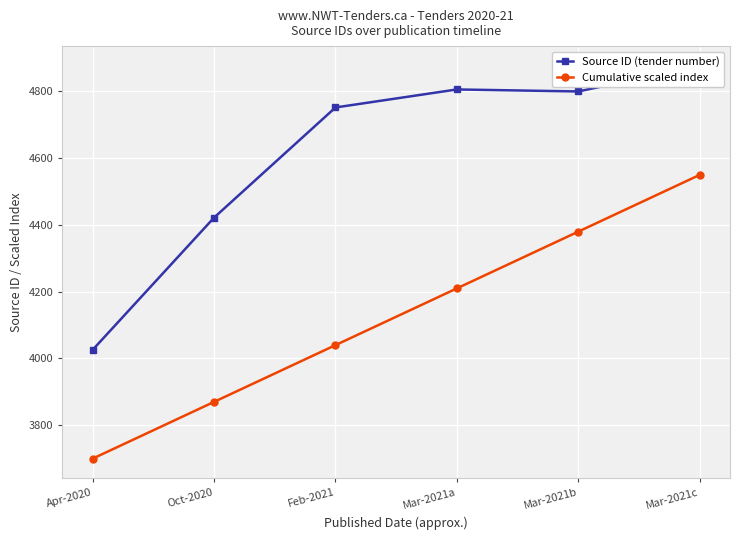

What is the value of the Cumulative scaled index point at the 3rd from the left?

4040